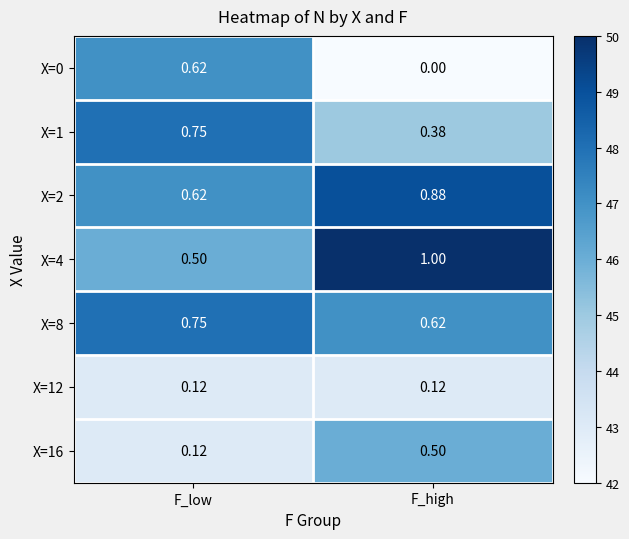

Between F_low and F_high, which series saw the biggest shift?

X=0